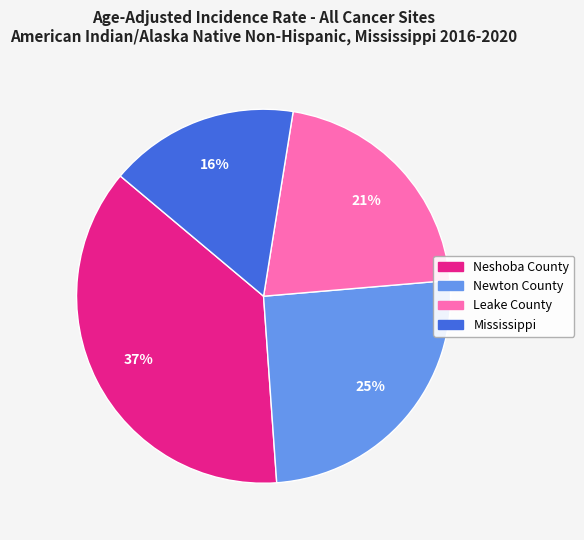

Do Neshoba County and Leake County together represent more than half of the pie?

Yes